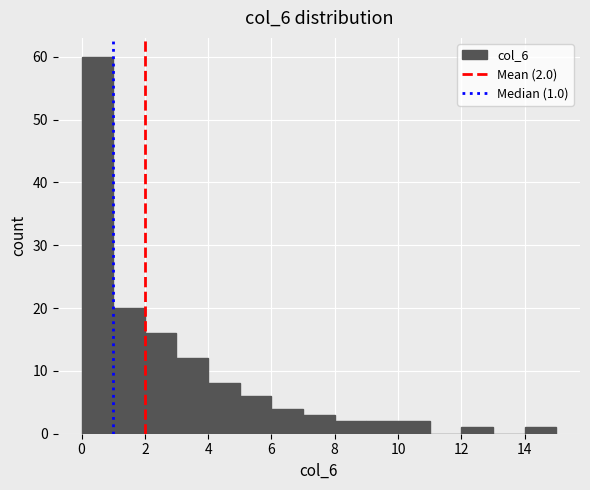

Which range on the x-axis has the tallest bar?

0 to 1